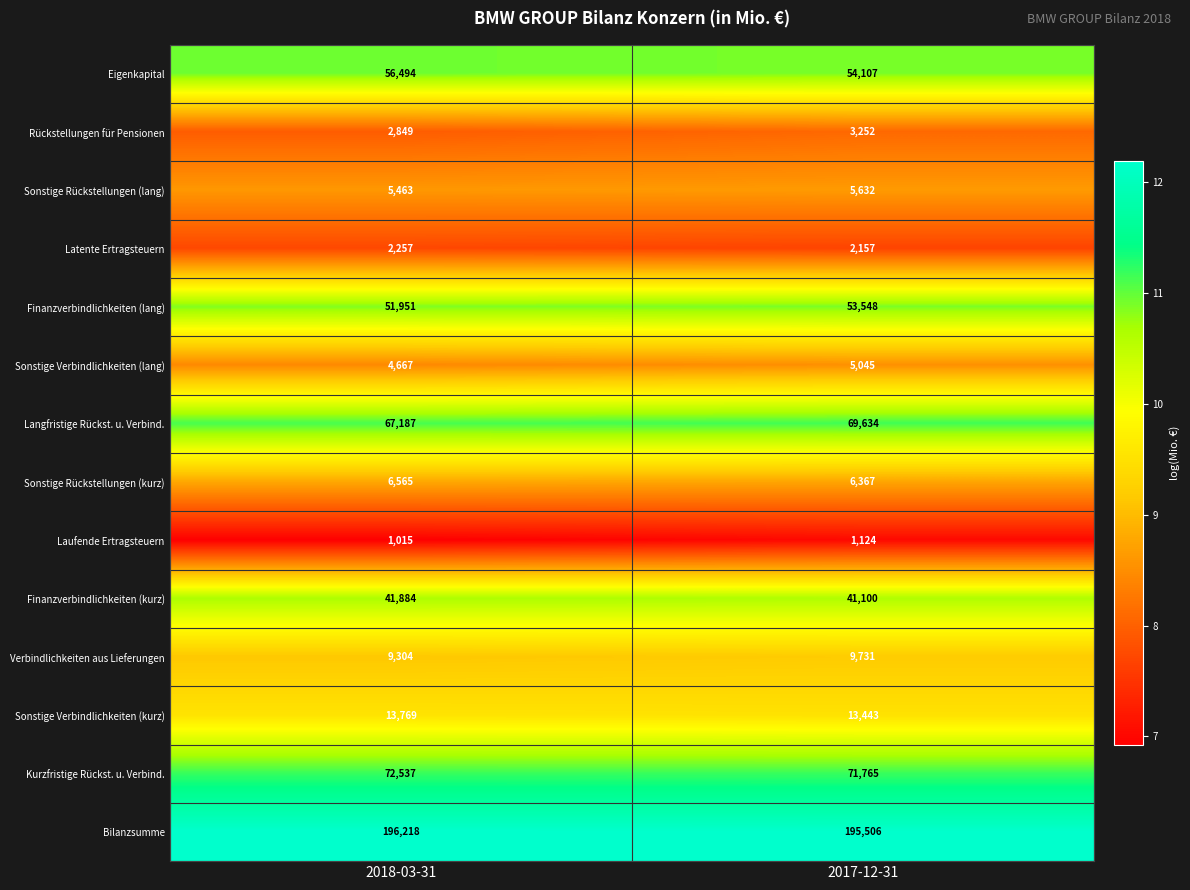

What value does the Latente Ertragsteuern series have at 2017-12-31, to the nearest 5?

2155